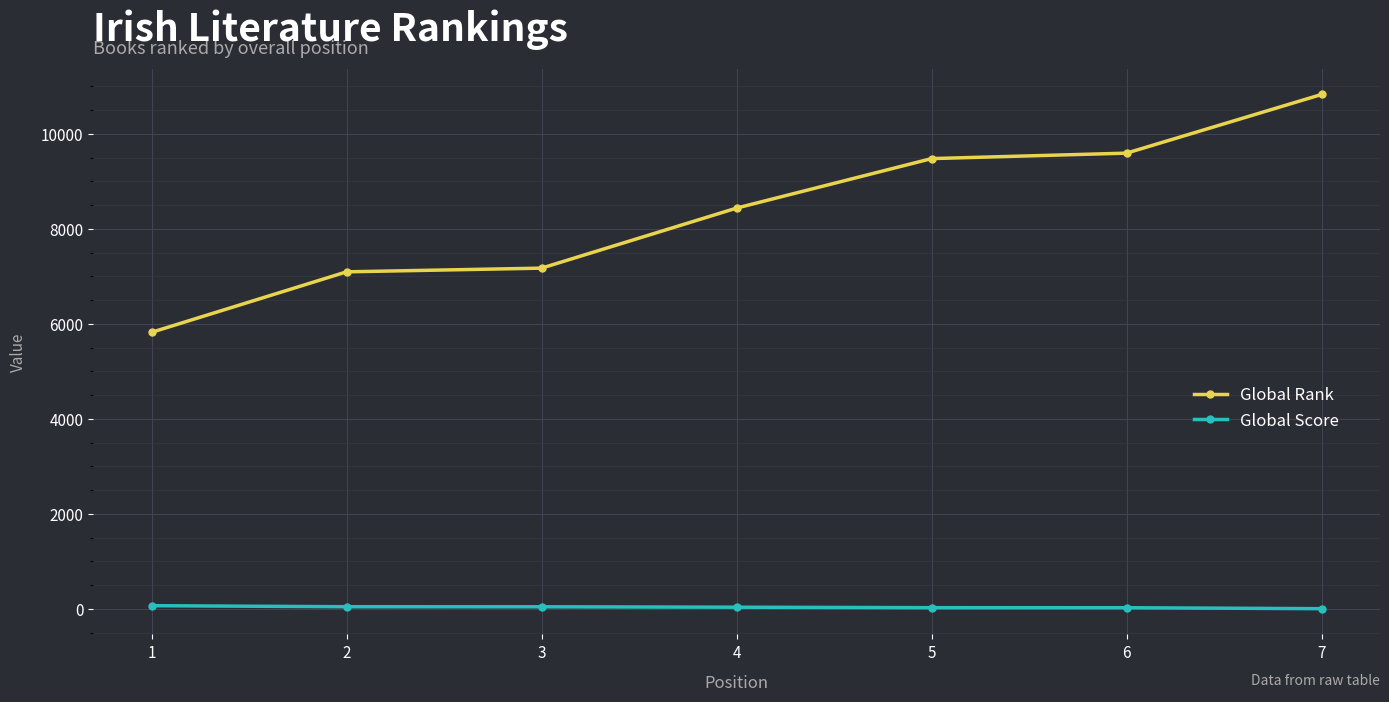

True or false: Global Rank has a value of 5824 at 1.

True